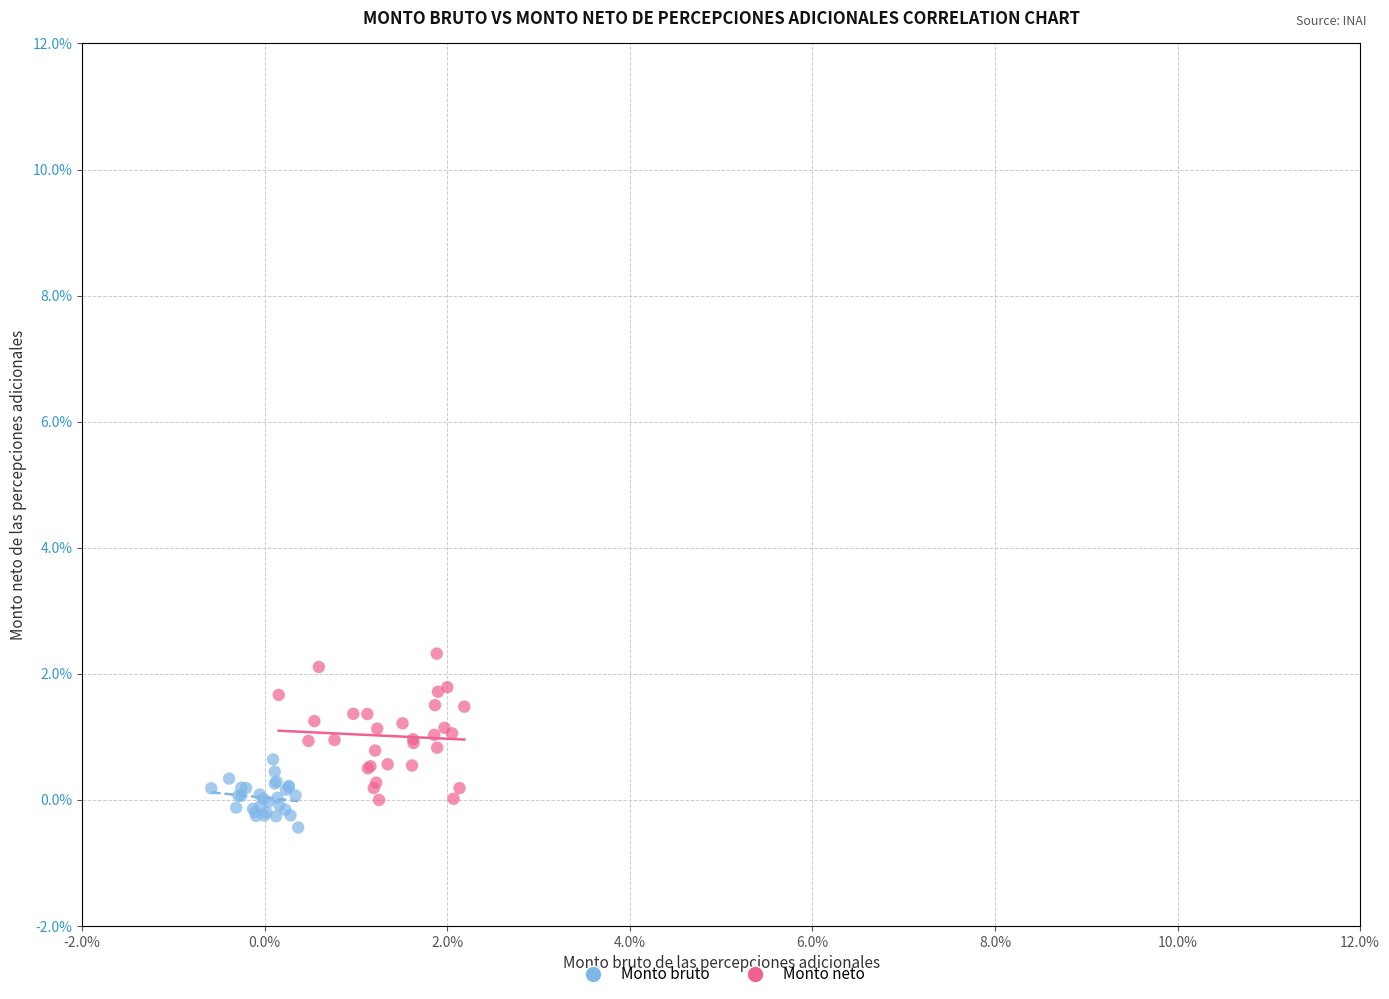

Which series reaches the minimum Y coordinate?

Monto bruto